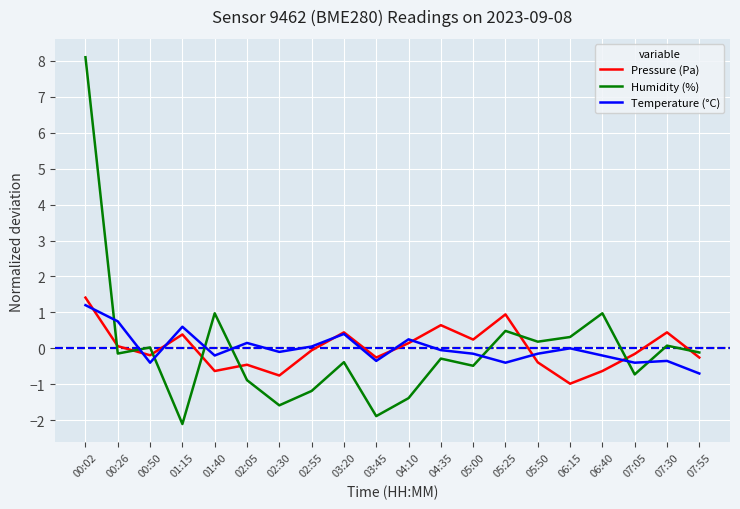

At which category is the sum across all series the highest?

00:02